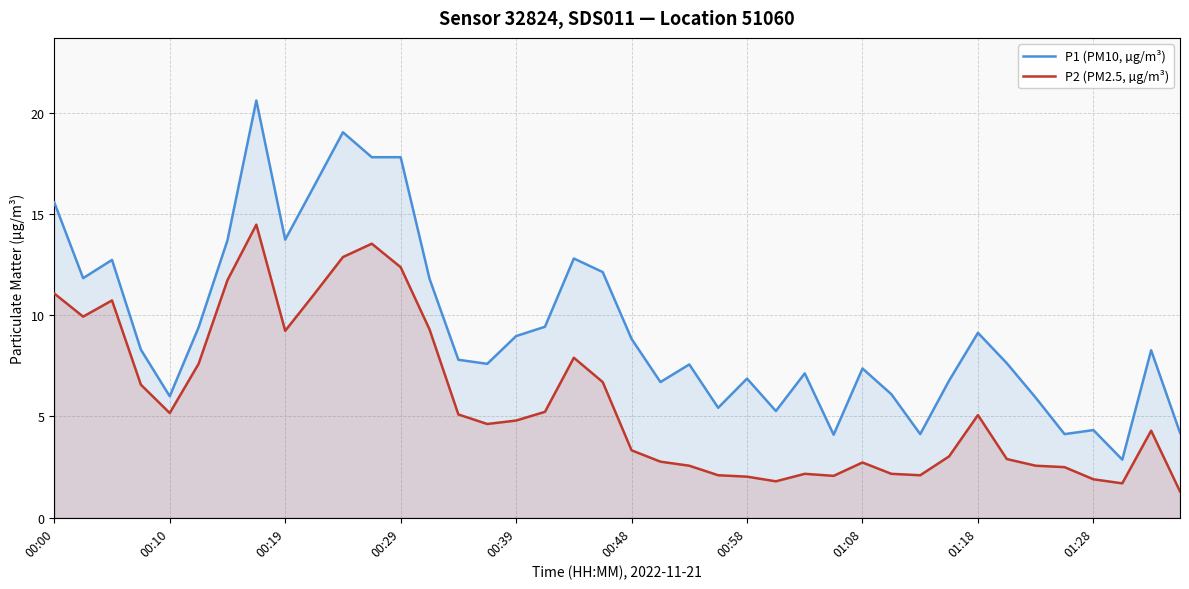

Which series changed the most between 35 and 37?

P1 (PM10, µg/m³)